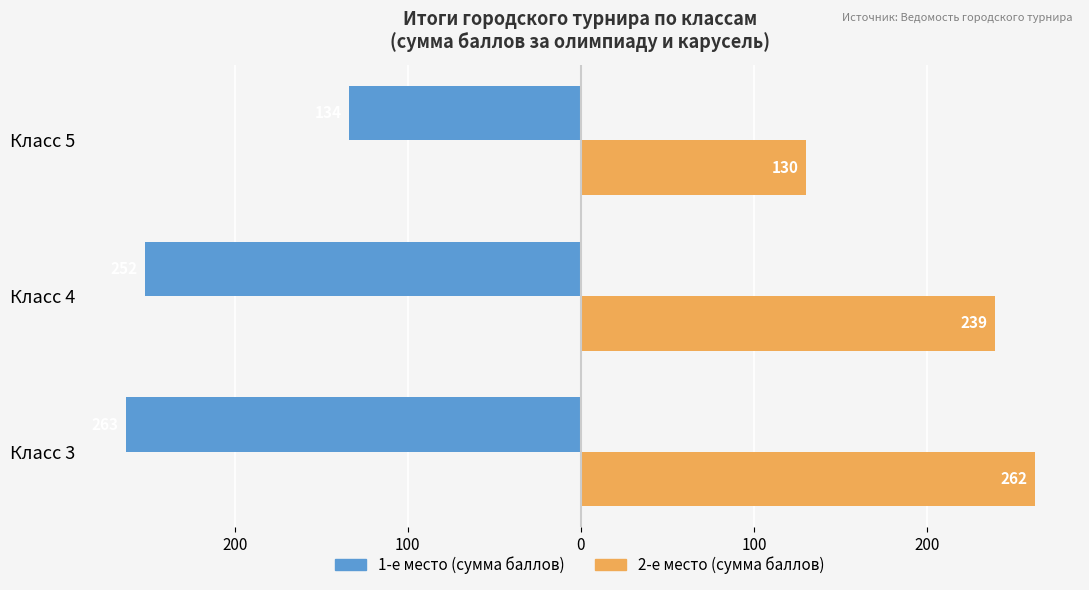

Which series has the largest range (max minus min)?

2-е место (сумма баллов)